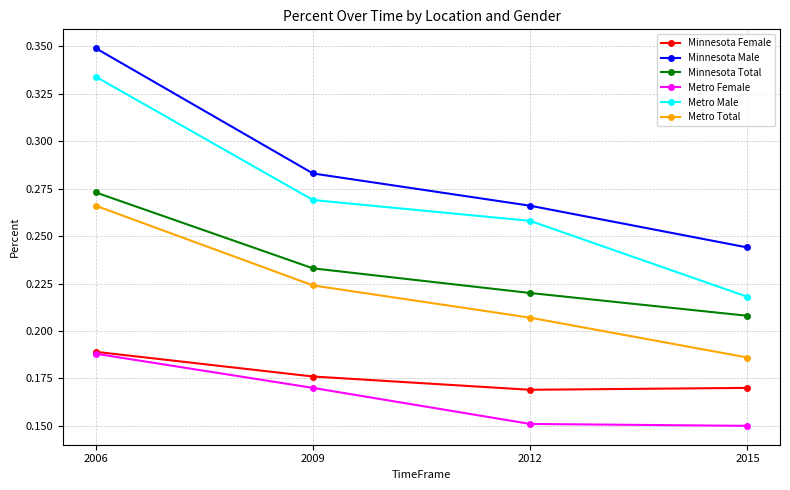

What is the total value across all series at 2012?

1.3